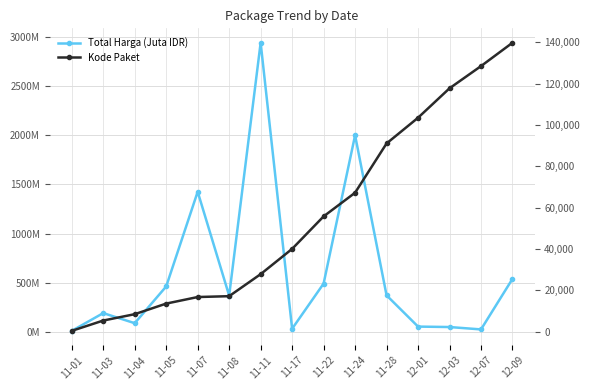

Is it true that Kode Paket equals 26380.4 at 11-07?

False